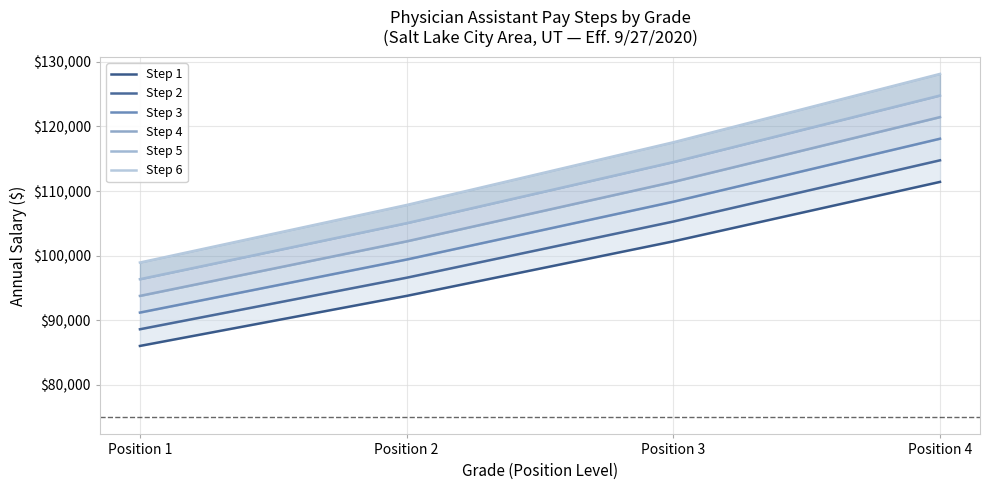

Reading left to right, transcribe all the data shown in this chart.

Step 1: Position 1=86035	Position 2=93778	Position 3=102217	Position 4=111415
Step 2: Position 1=88616	Position 2=96591	Position 3=105283	Position 4=114757
Step 3: Position 1=91197	Position 2=99404	Position 3=108349	Position 4=118099
Step 4: Position 1=93778	Position 2=102217	Position 3=111415	Position 4=121441
Step 5: Position 1=96359	Position 2=105030	Position 3=114481	Position 4=124783
Step 6: Position 1=98940	Position 2=107843	Position 3=117547	Position 4=128125